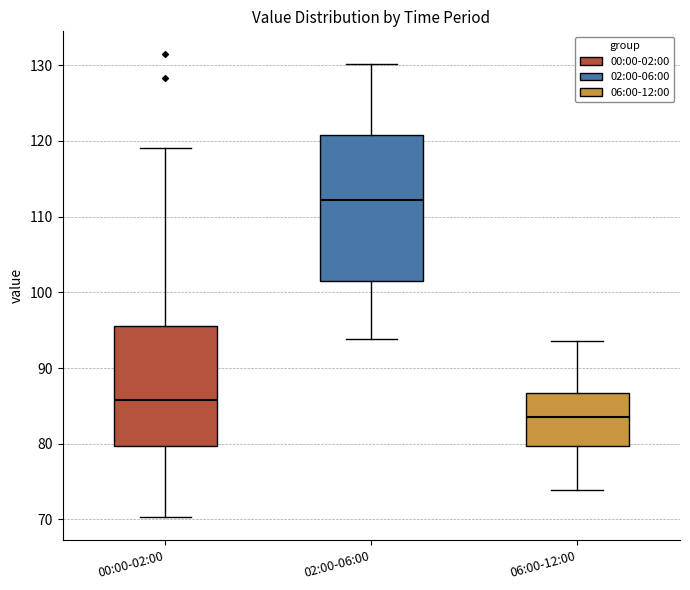

Which box's median line is the lowest?

06:00-12:00